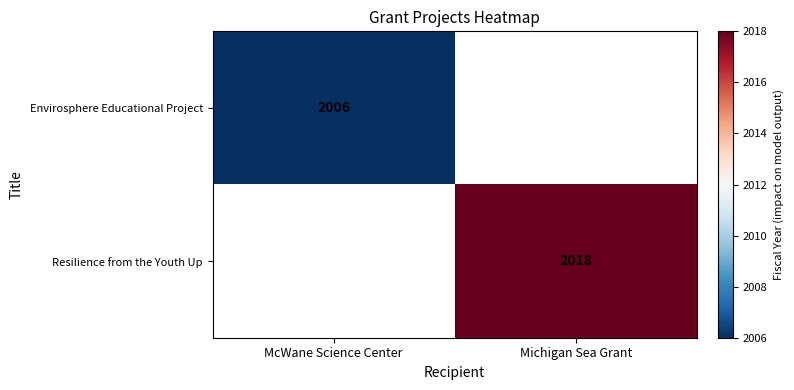

The value of Resilience from the Youth Up at Michigan Sea Grant is 1166. True or false?

False